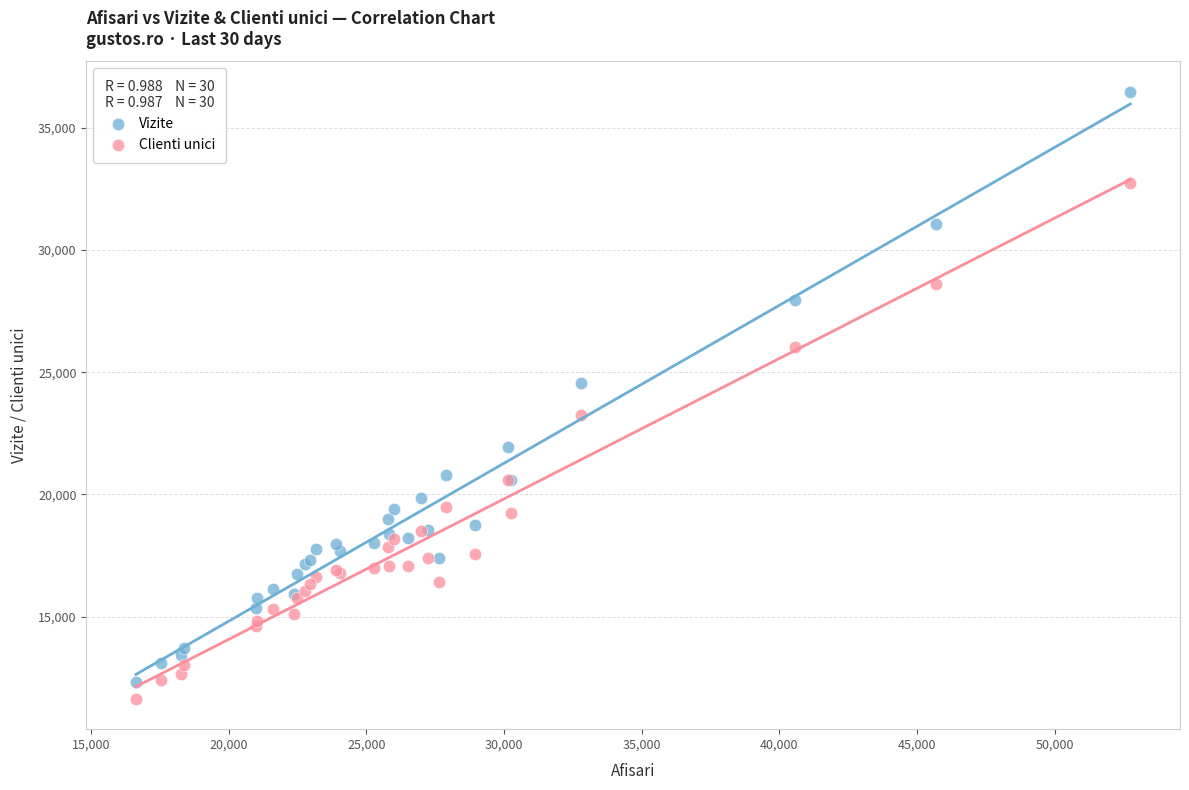

Which series has the largest Y range (max minus min)?

Vizite